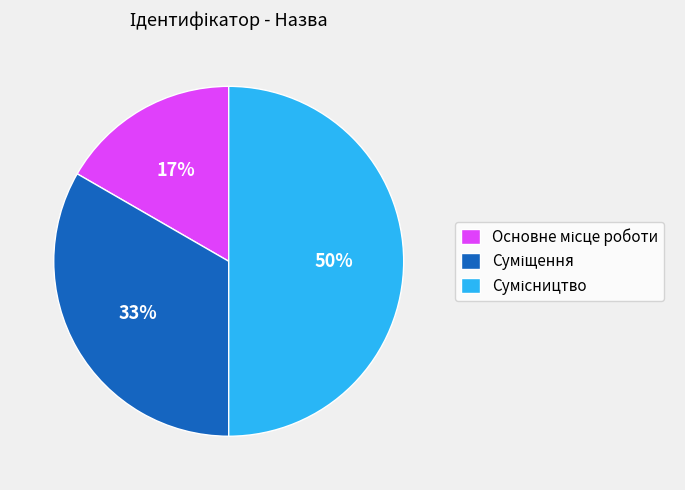

How many slices are in this pie chart?

3